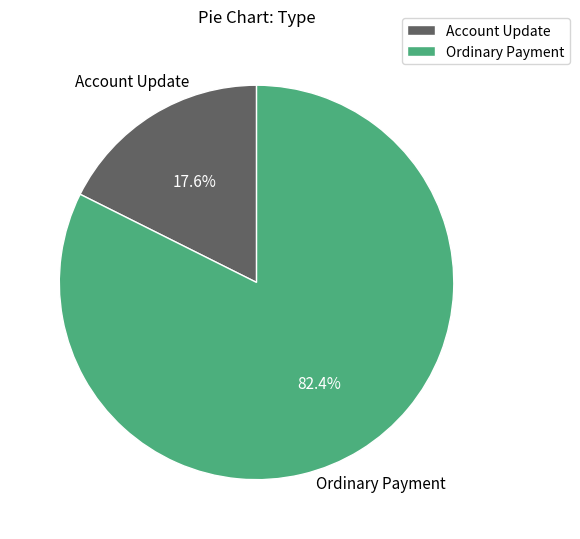

To the nearest percent, what is the difference between the largest and smallest slice percentages?

65%